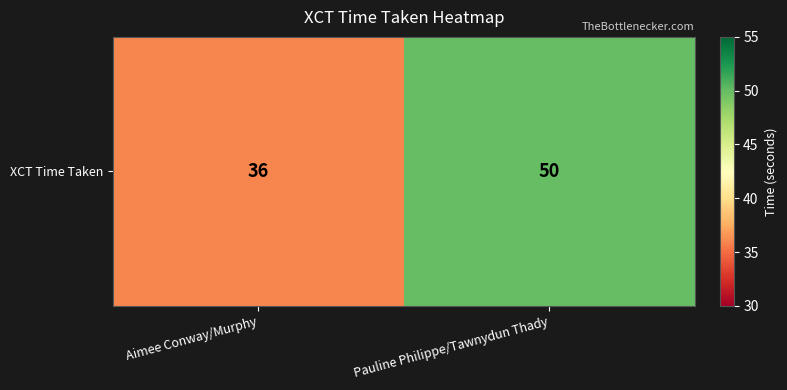

What is the difference between the maximum and minimum values?

14